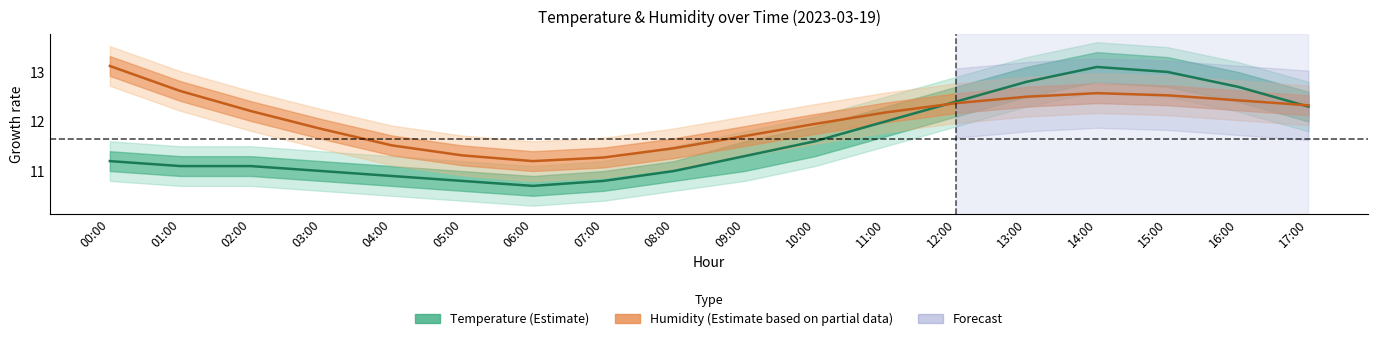

What is the lowest value of the humidity series?

11.2